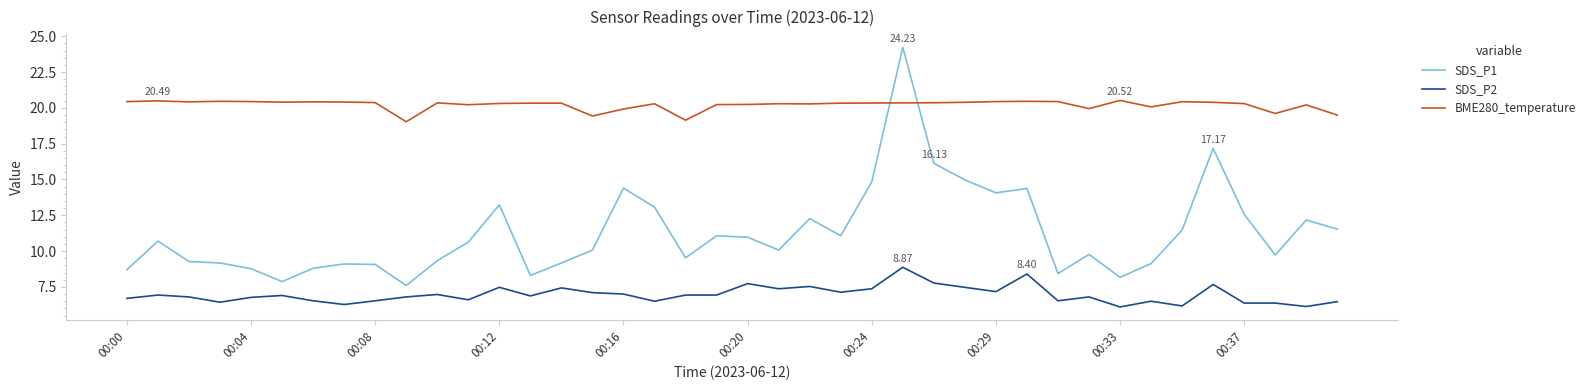

Rank the series by their average value, from lowest to highest.

SDS_P2, SDS_P1, BME280_temperature